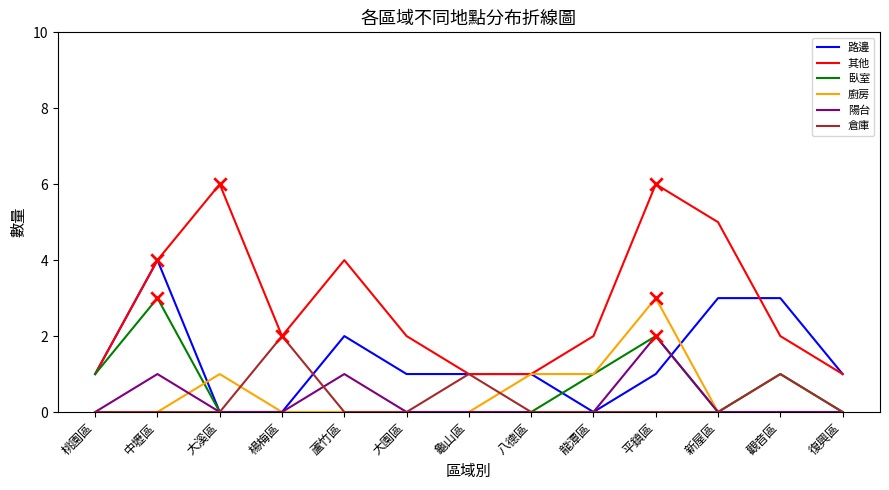

At which category is the sum across all series the highest?

平鎮區